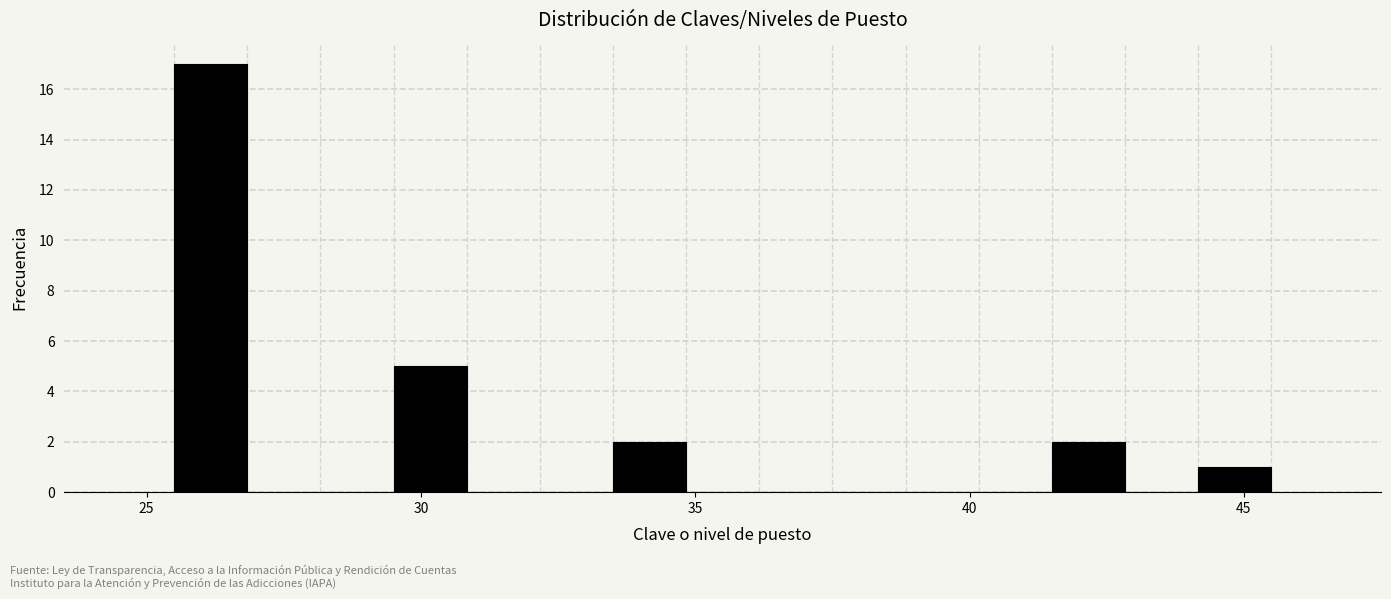

Around what value on the x-axis is the tallest bar? Give the approximate position of its centre, as read against the axis.

26.0